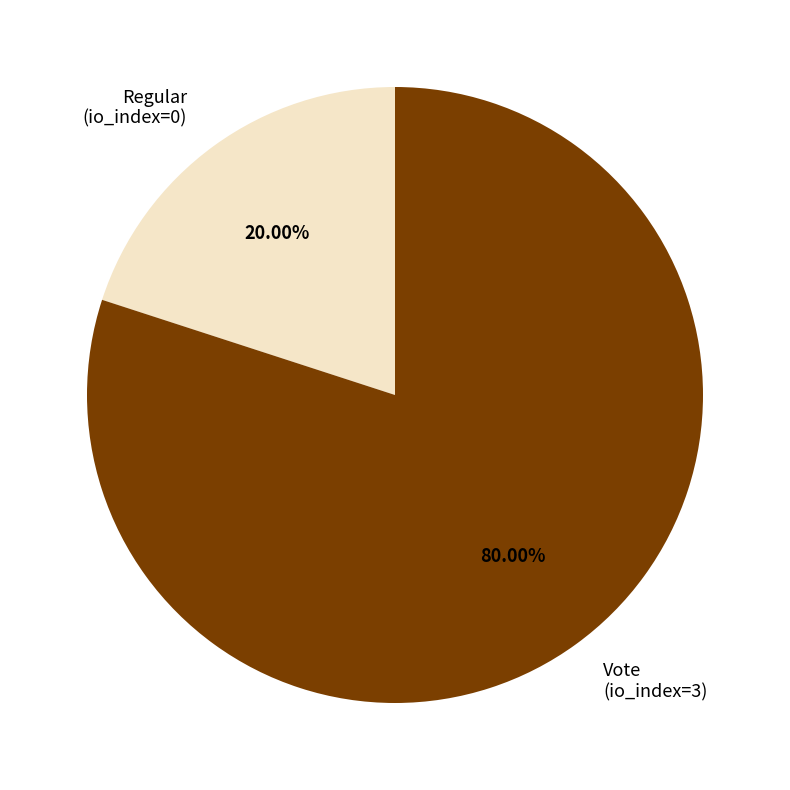

What is the largest slice in the pie chart?

Vote